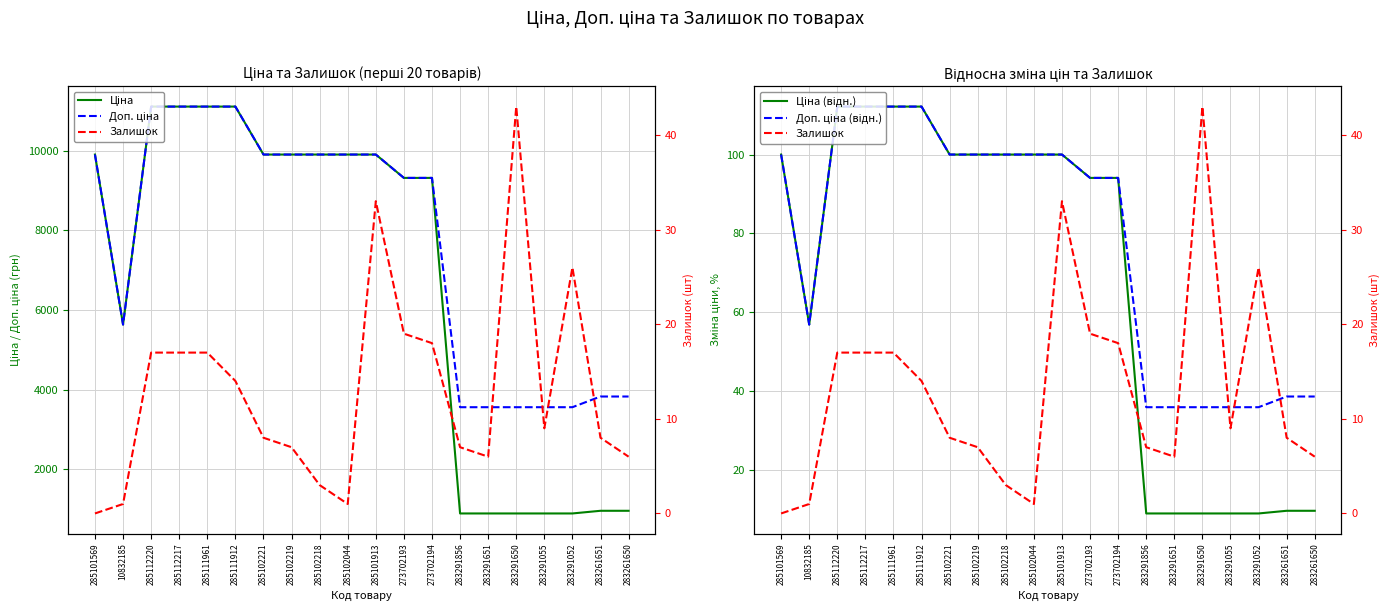

How many lines are shown in the chart?

5